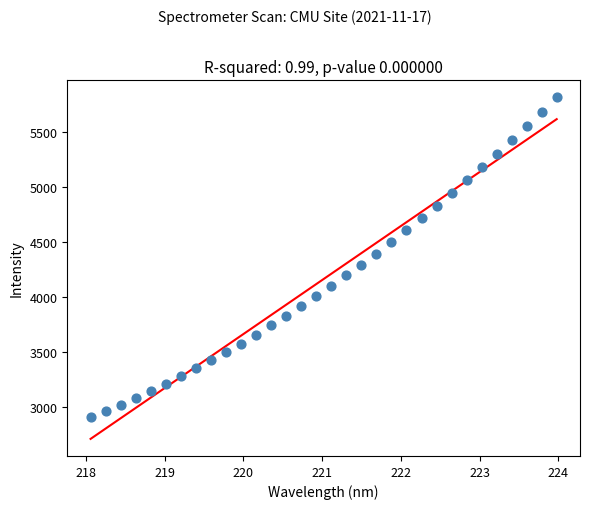

What is the range of Y values (max minus min)?

2913.0